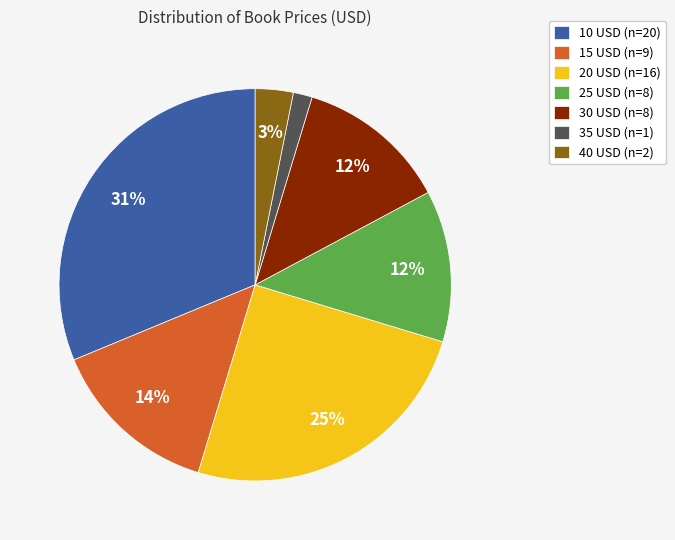

What percentage is the 10 USD (n=20) slice, to the nearest percent?

31%